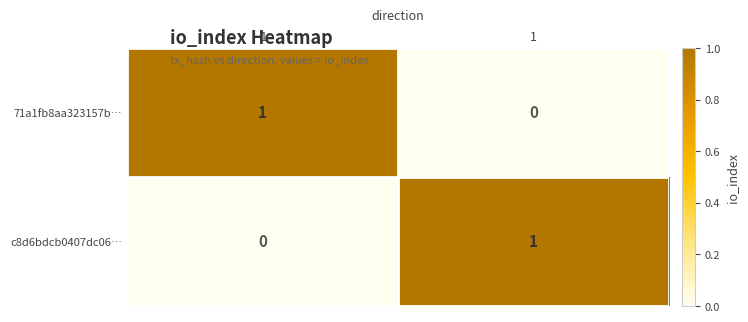

Is the value of 71a1fb8aa323157b… at 1 greater than the value of c8d6bdcb0407dc06… at 1?

No